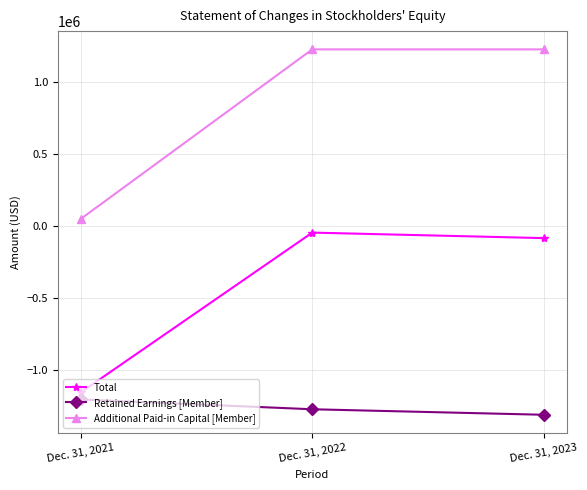

How many data points in Retained Earnings [Member] are above -1276558?

1